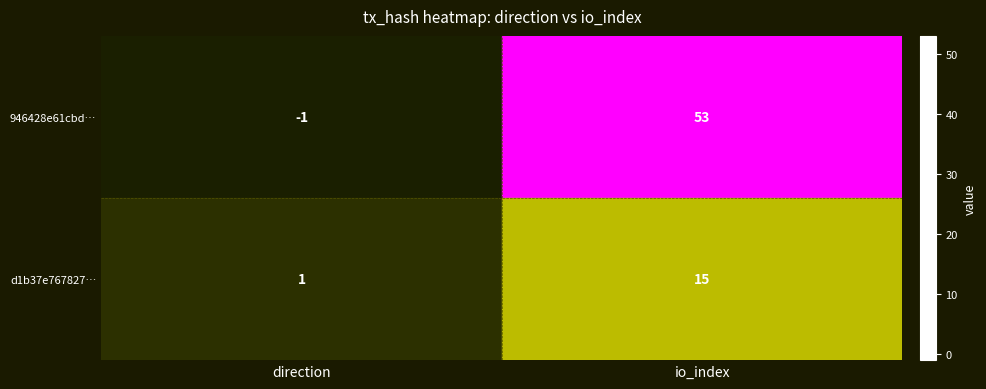

List the series in order of their peak value, highest first.

946428e61cbd…, d1b37e767827…